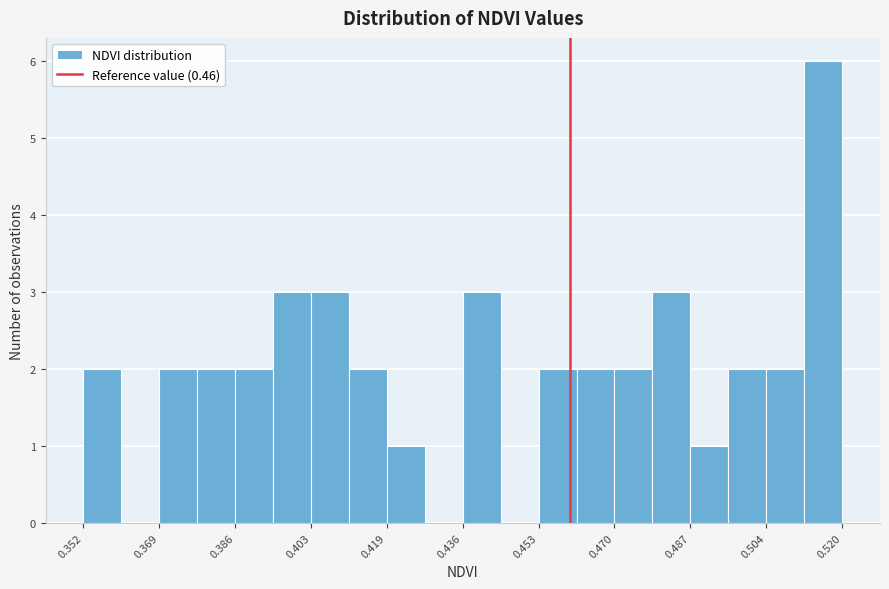

Reading left to right, list every bar in this chart as the range it spans on the x-axis followed by its height. Neither the bar edges nor the heights are printed on the chart, so give them approximately, as read against the axes.

0.352 to 0.360: 2
0.360 to 0.368: 0
0.368 to 0.378: 2
0.378 to 0.386: 2
0.386 to 0.394: 2
0.394 to 0.402: 3
0.402 to 0.412: 3
0.412 to 0.420: 2
0.420 to 0.428: 1
0.428 to 0.436: 0
0.436 to 0.444: 3
0.444 to 0.454: 0
0.454 to 0.462: 2
0.462 to 0.470: 2
0.470 to 0.478: 2
0.478 to 0.486: 3
0.486 to 0.496: 1
0.496 to 0.504: 2
0.504 to 0.512: 2
0.512 to 0.520: 6